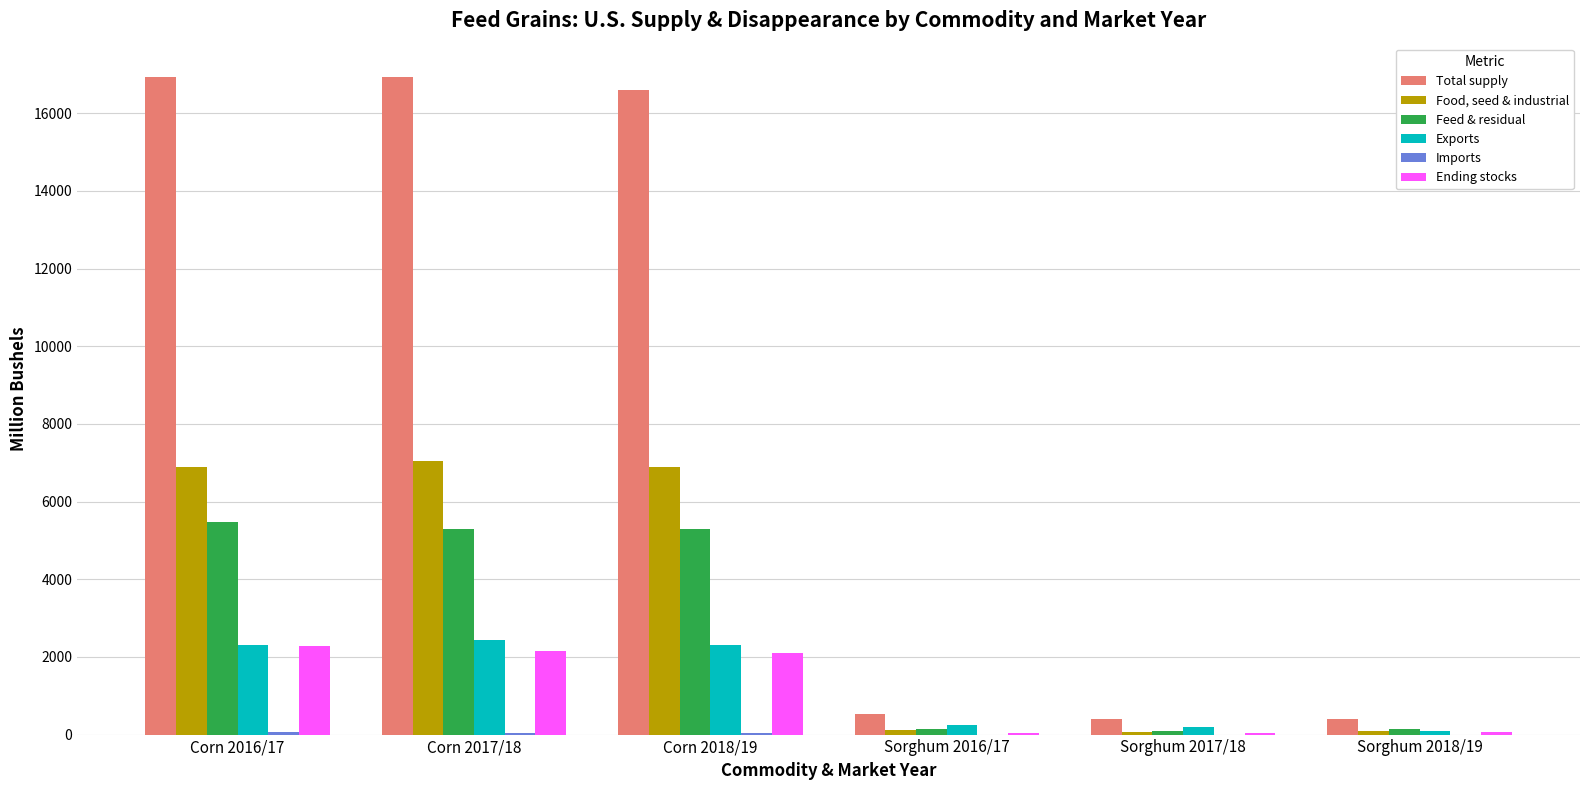

Which series has the largest total across all categories?

Total supply